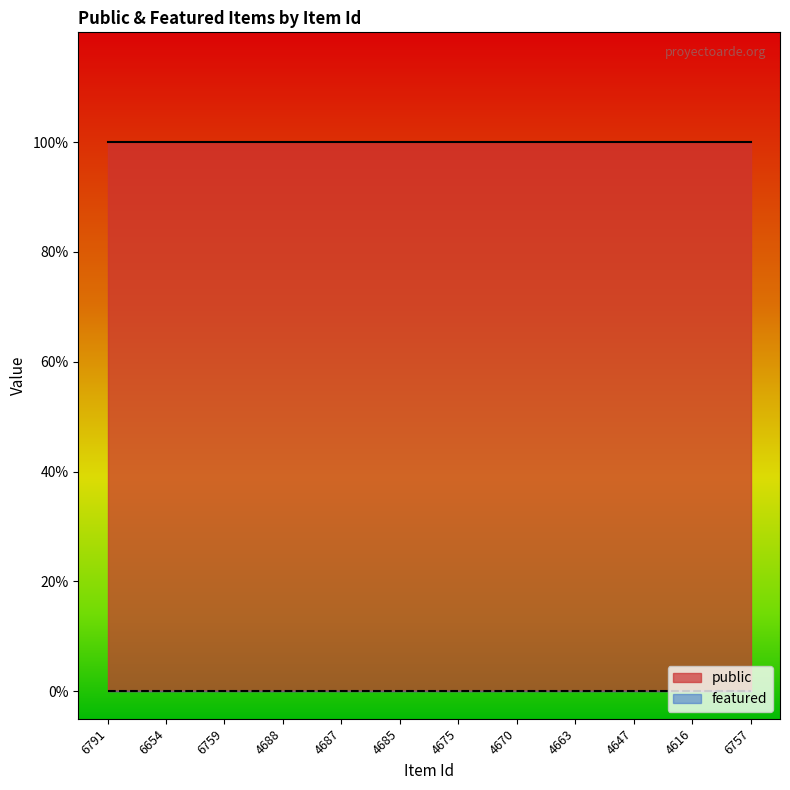

How many lines are shown in the chart?

2